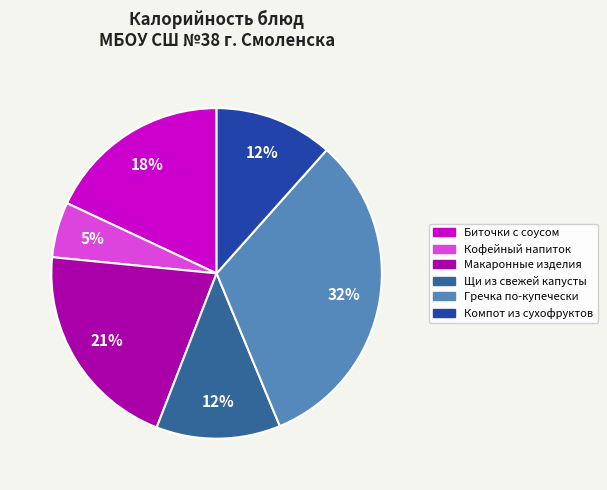

True or false: Биточки с соусом accounts for 10% of the total.

False